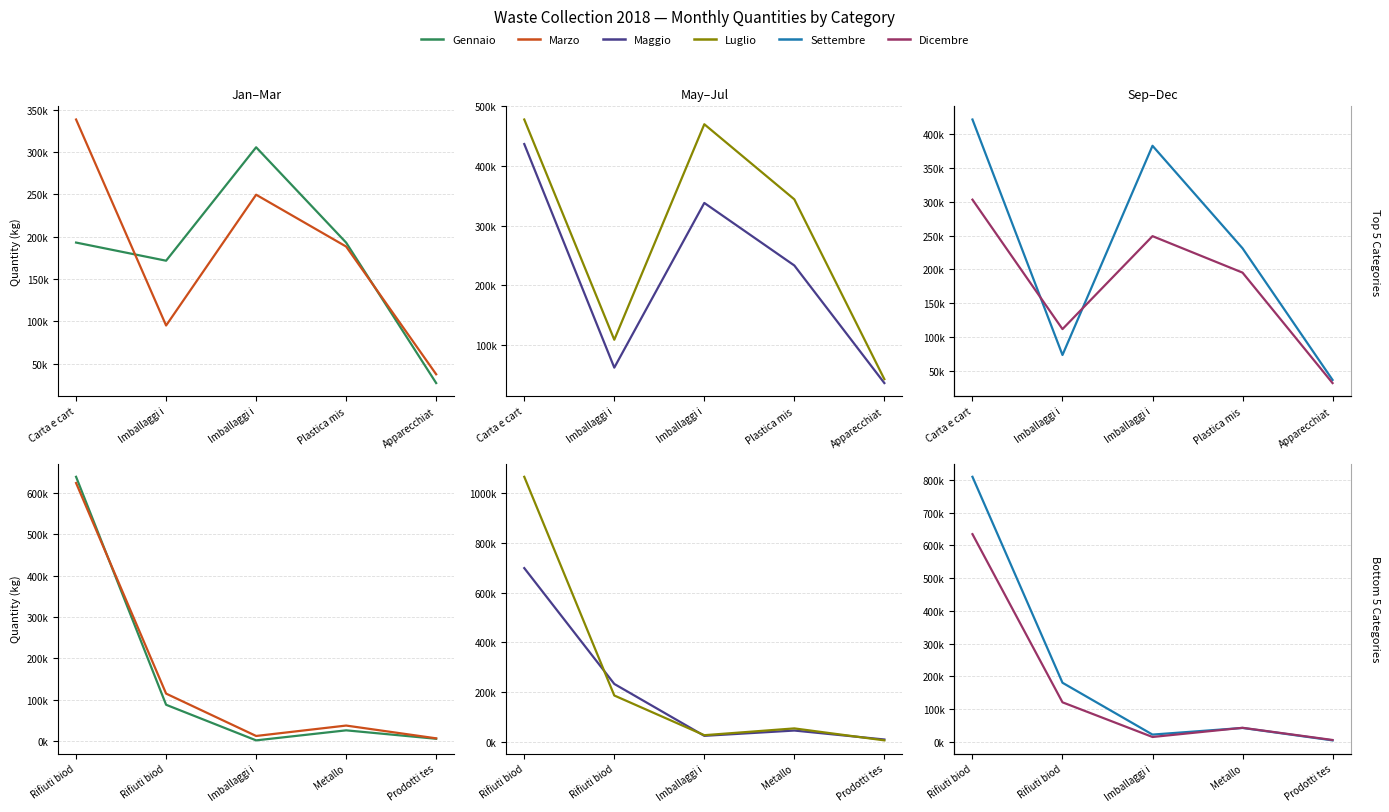

How many lines are shown in the chart?

6